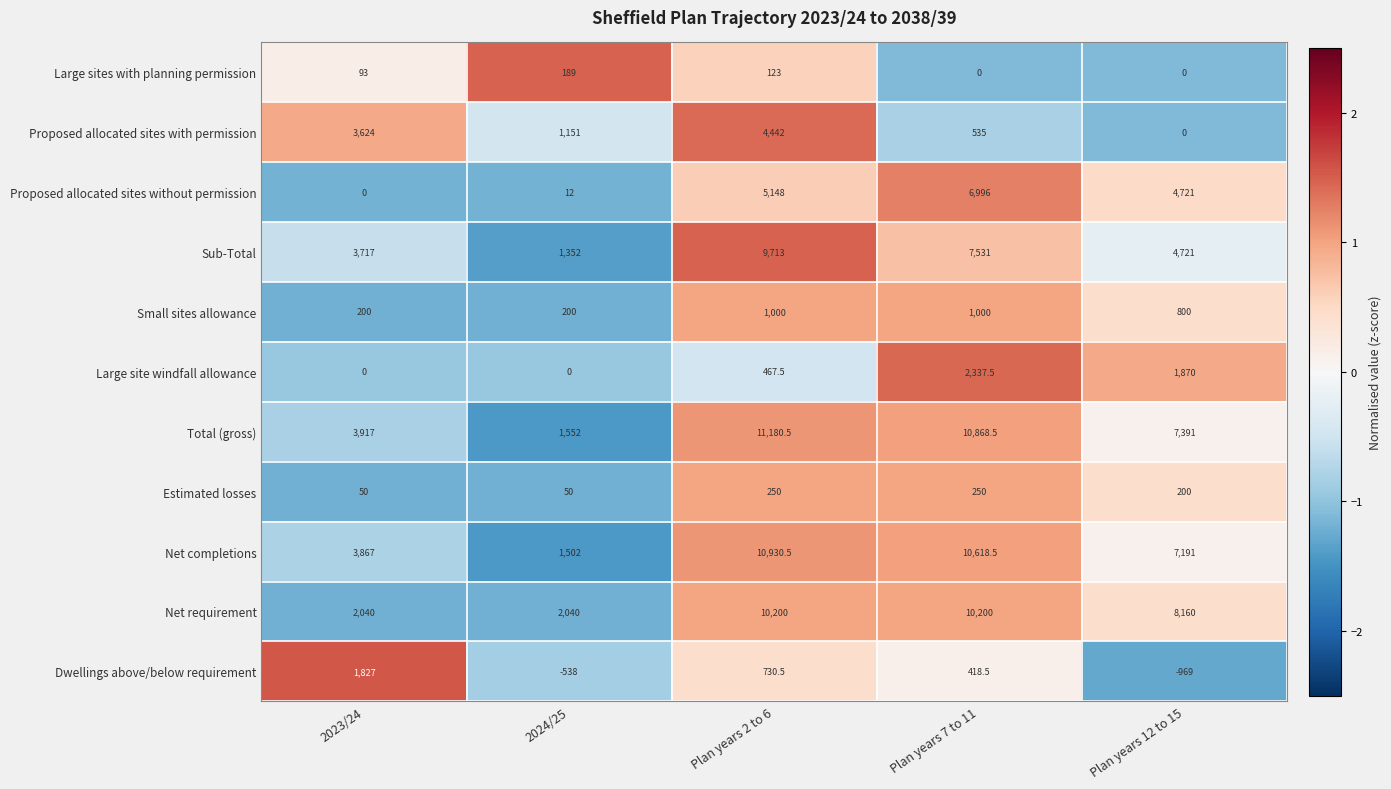

Which series changed the most between 2023/24 and Plan years 7 to 11?

Net requirement